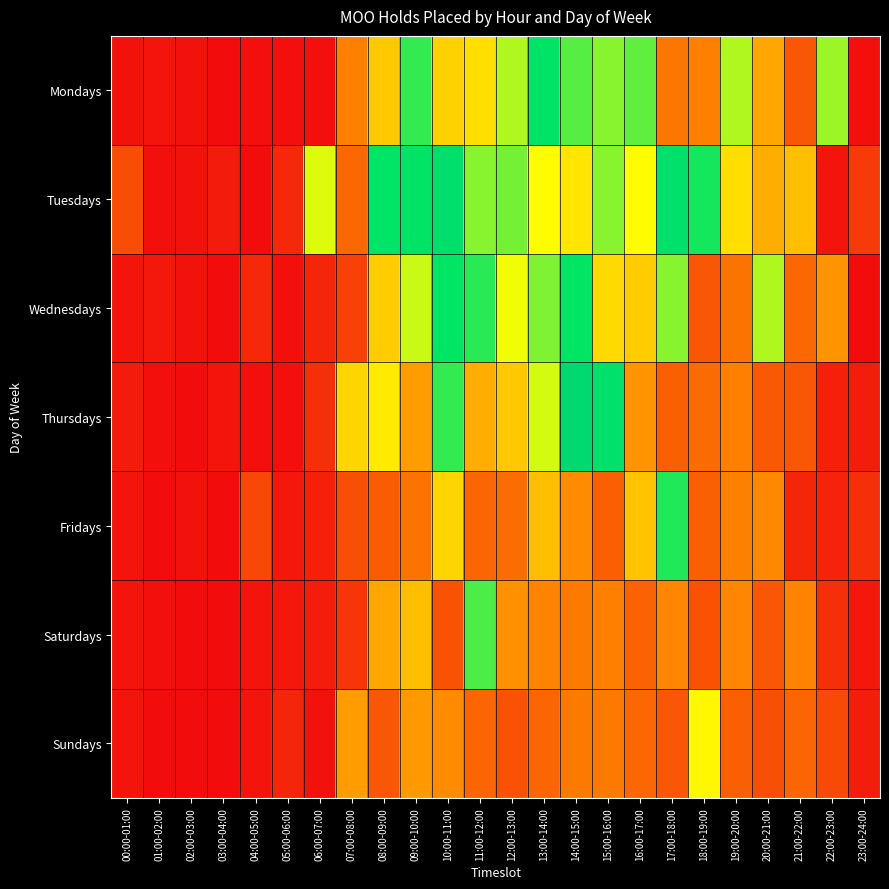

How many distinct data groups are displayed?

7